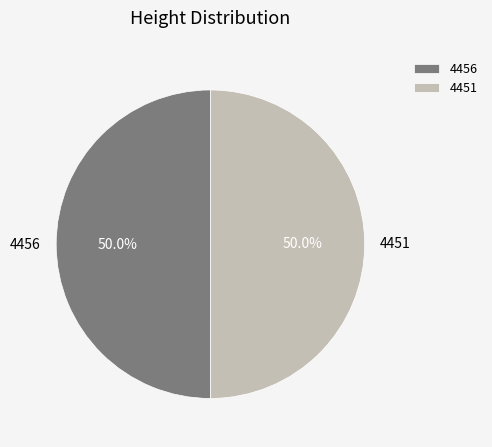

The 4456 slice represents 56% of the pie. True or false?

False